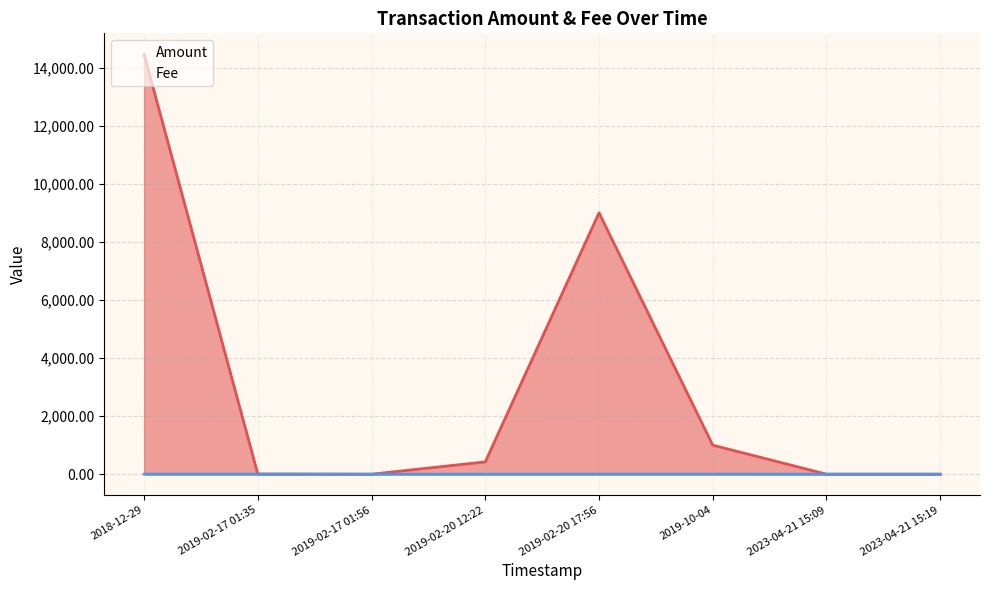

Where is the first local minimum for Amount?

2019-02-17 01:56